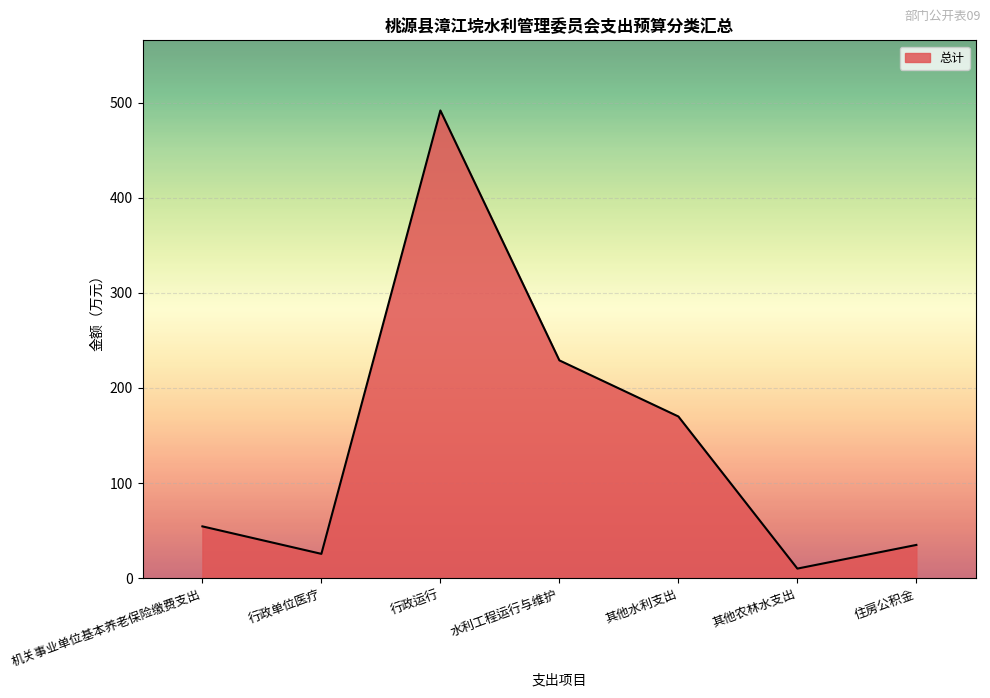

True or false: there are more than 0 points higher than both neighbors.

True